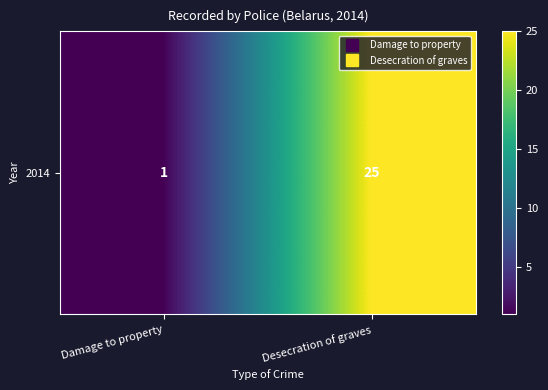

The value at Desecration of graves is 15. True or false?

False